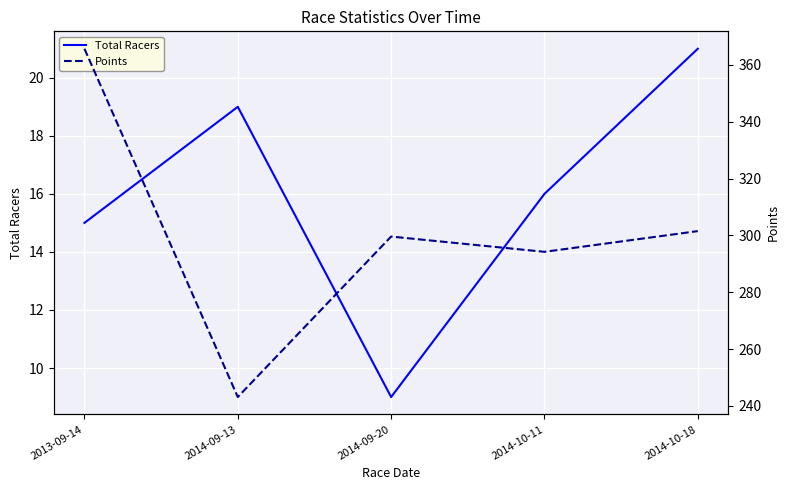

True or false: Total Racers has a value of 13.2 at 2014-09-20.

False